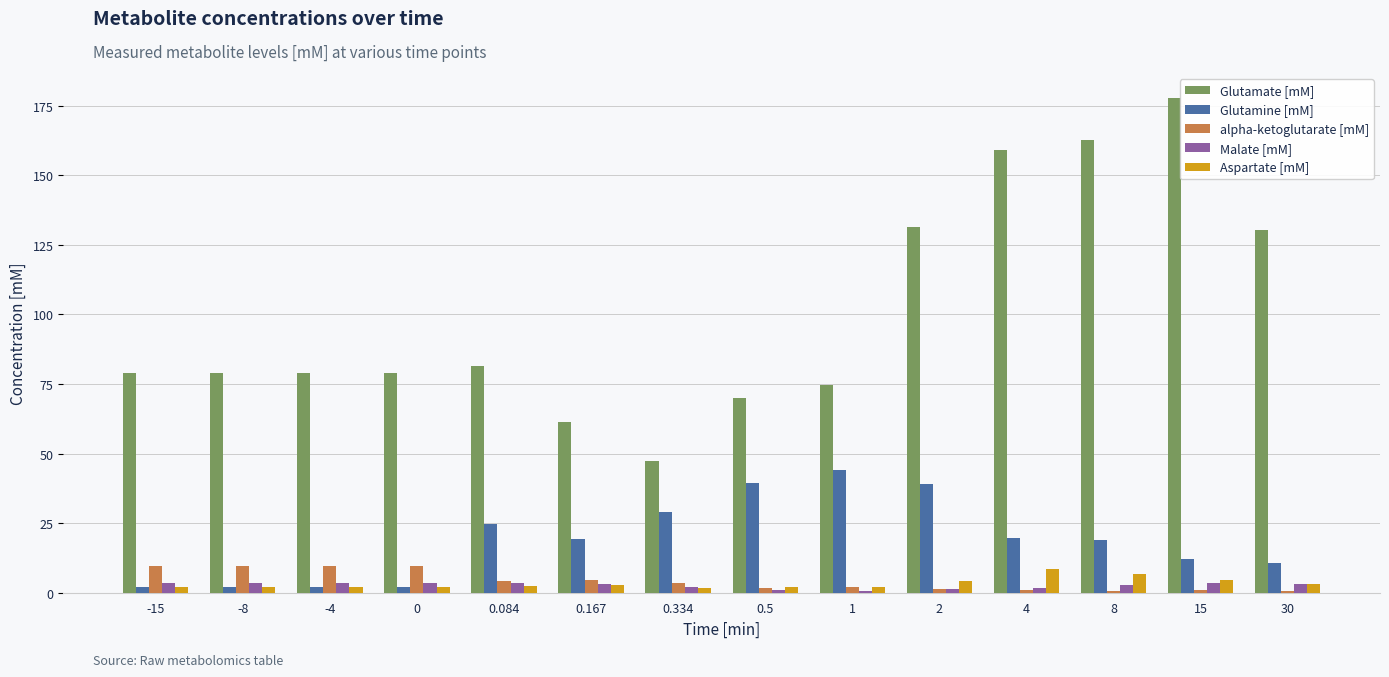

Where does the alpha-ketoglutarate [mM] series first go above 3?

-15